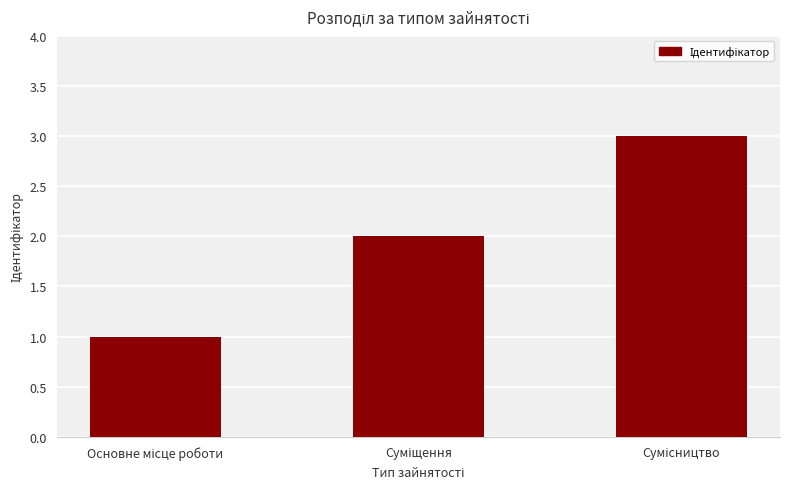

What is the sum of all values?

6